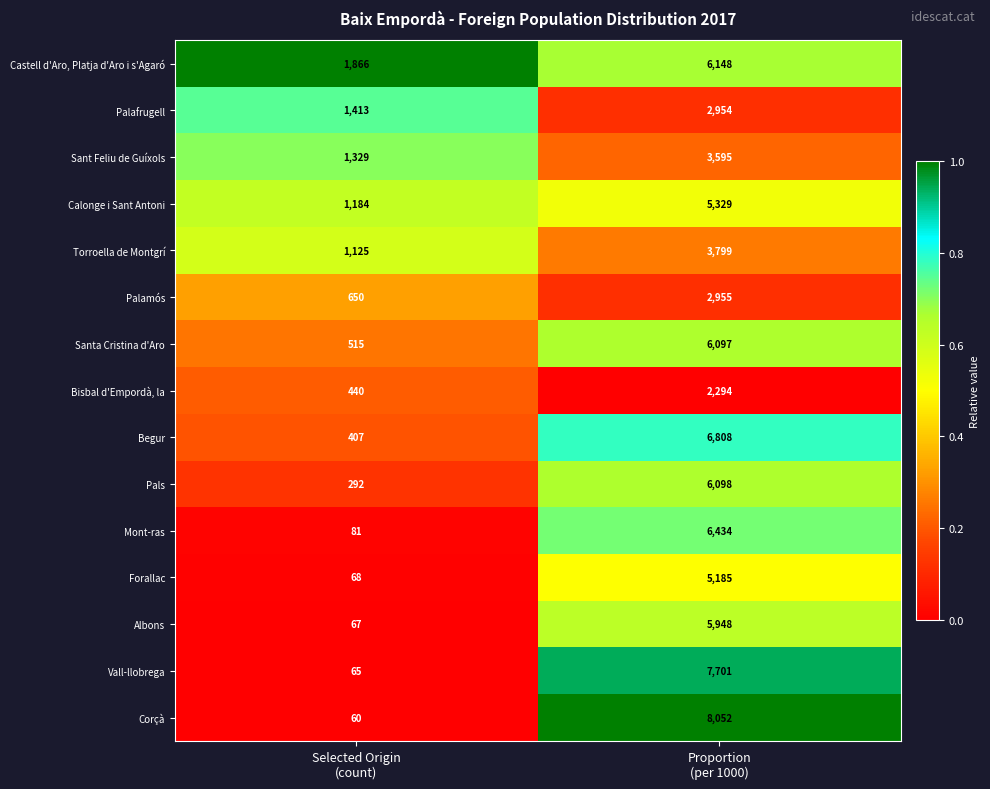

Reading left to right, transcribe all the data shown in this chart.

Castell d'Aro, Platja d'Aro i s'Agaró: 1866	6148
Palafrugell: 1413	2954
Sant Feliu de Guíxols: 1329	3595
Calonge i Sant Antoni: 1184	5329
Torroella de Montgrí: 1125	3799
Palamós: 650	2955
Santa Cristina d'Aro: 515	6097
Bisbal d'Empordà, la: 440	2294
Begur: 407	6808
Pals: 292	6098
Mont-ras: 81	6434
Forallac: 68	5185
Albons: 67	5948
Vall-llobrega: 65	7701
Corçà: 60	8052